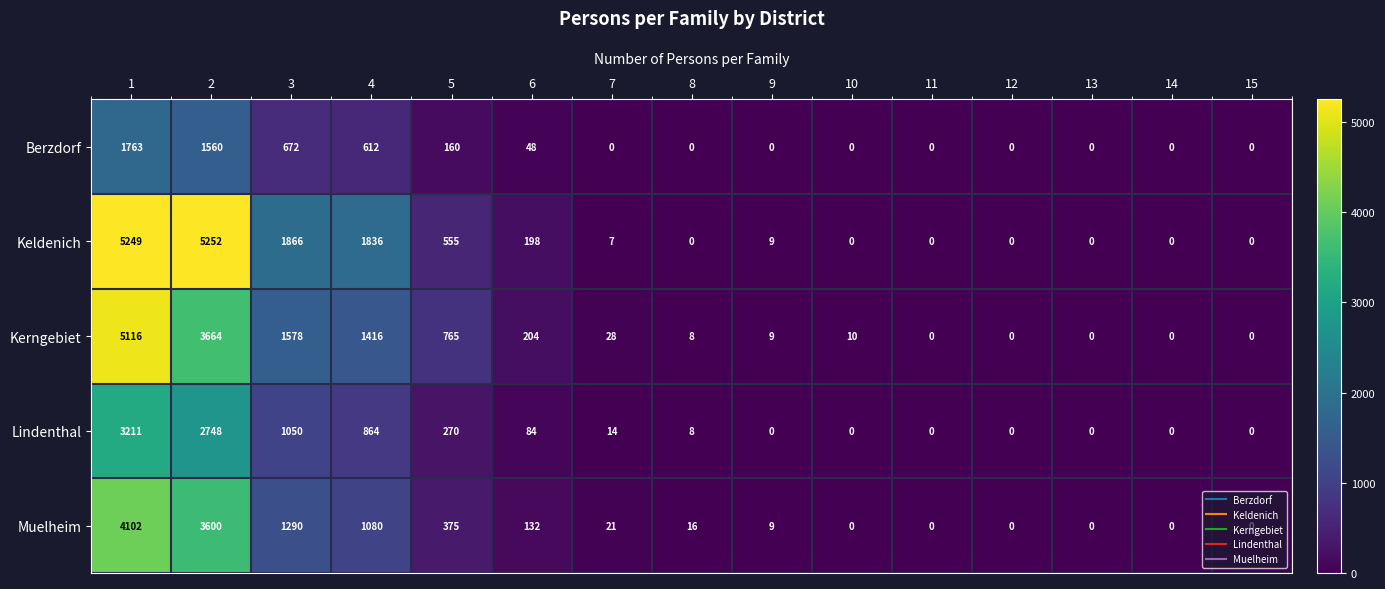

What is the difference between the Lindenthal values at 6 and 8?

76